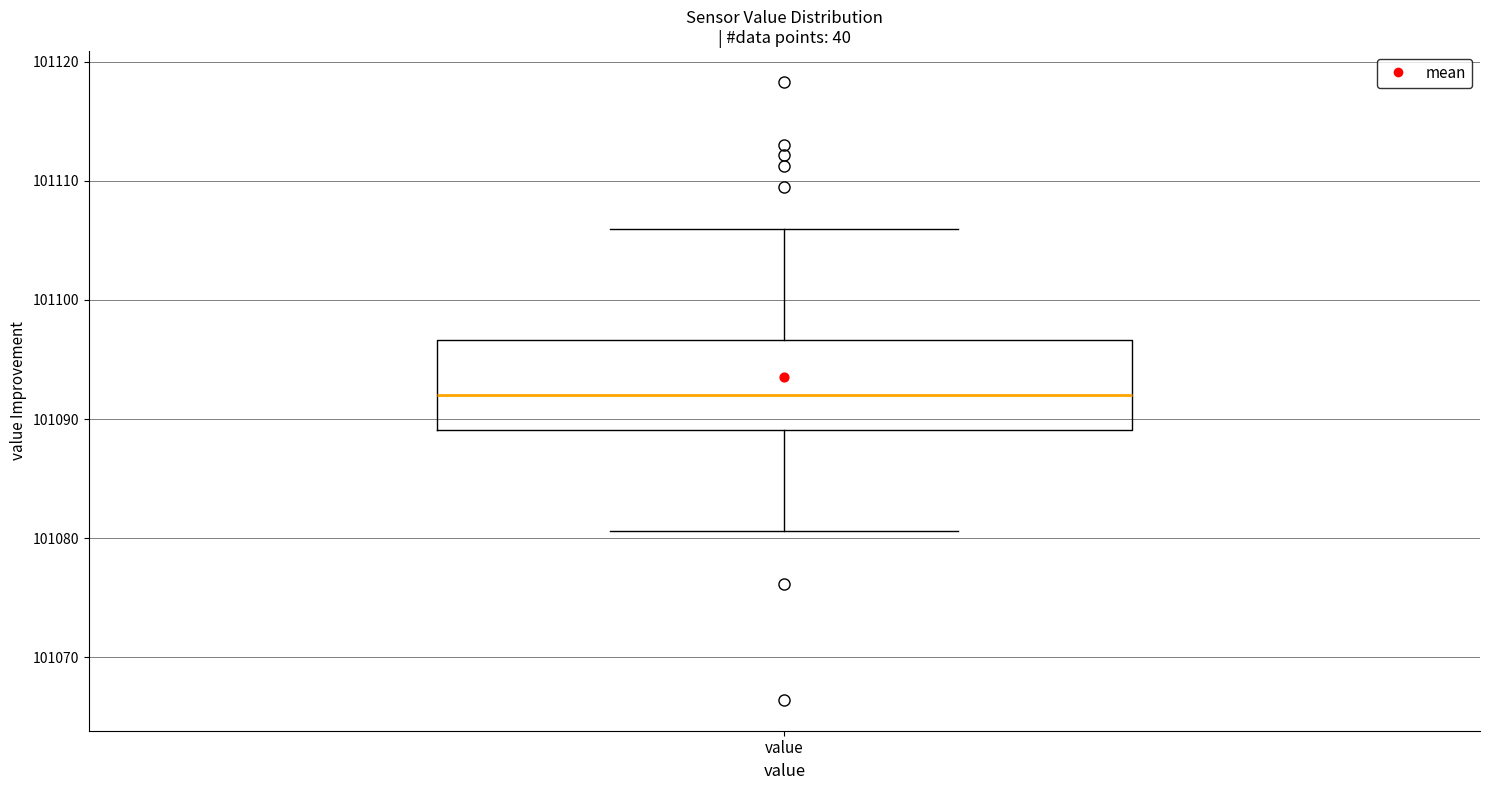

Read this box plot against the y-axis: the position of the median line, the range covered by the box, and the ends of both whiskers. The values are not printed on the chart, so give them approximately, as read against the axis.

median 101092, box 101089 to 101097, whiskers 101081 to 101106